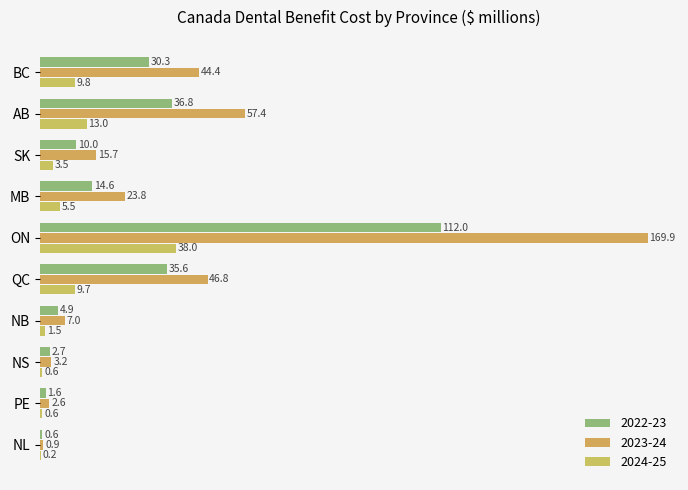

What is the spread (max minus min) of values at AB?

44.4